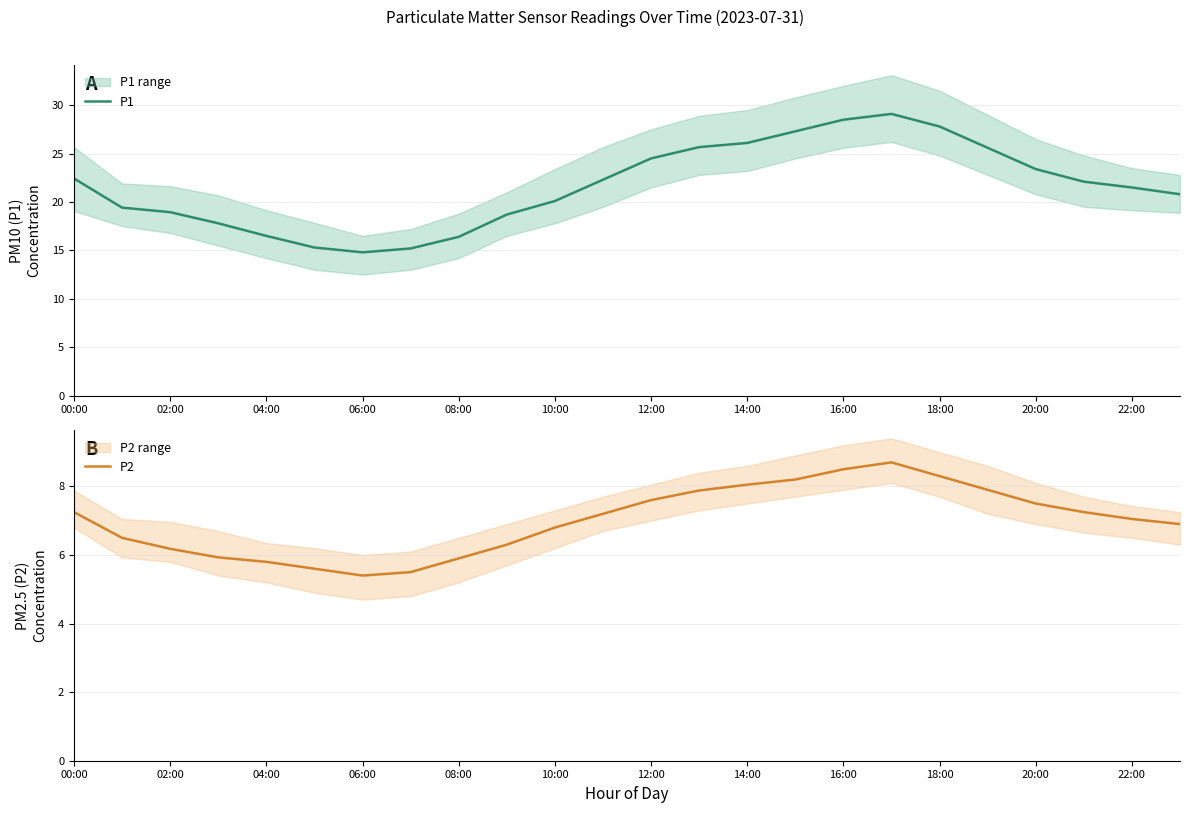

Reading left to right, extract all data points from this chart.

P1: 22.4	19.4	18.9	17.8	16.5	15.3	14.8	15.2	16.4	18.7	20.1	22.3	24.5	25.7	26.1	27.3	28.5	29.1	27.8	25.6	23.4	22.1	21.5	20.8
P2: 7.2	6.5	6.2	5.9	5.8	5.6	5.4	5.5	5.9	6.3	6.8	7.2	7.6	7.9	8.1	8.2	8.5	8.7	8.3	7.9	7.5	7.2	7.0	6.9